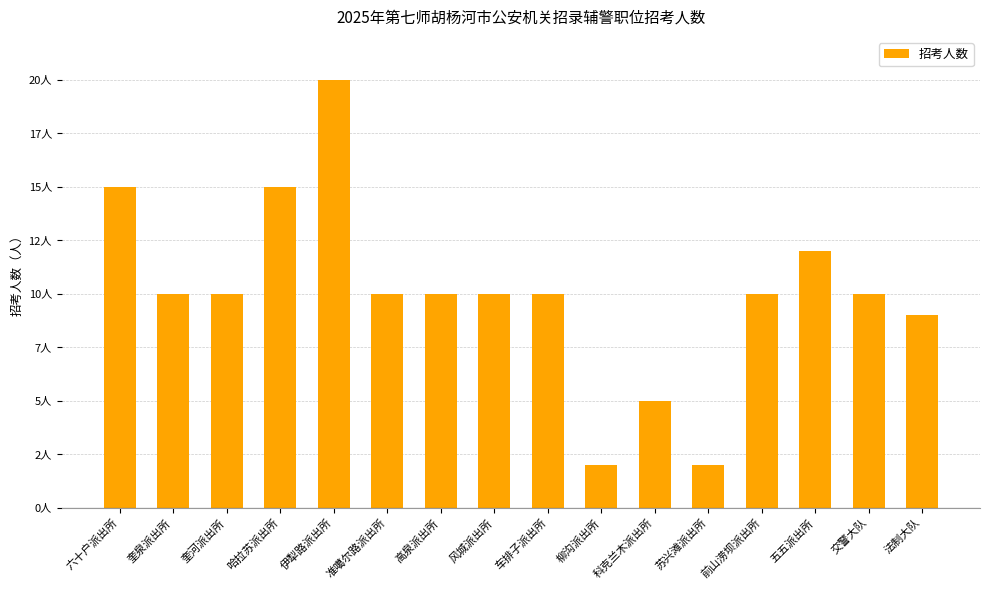

What position from the left is 法制大队?

16